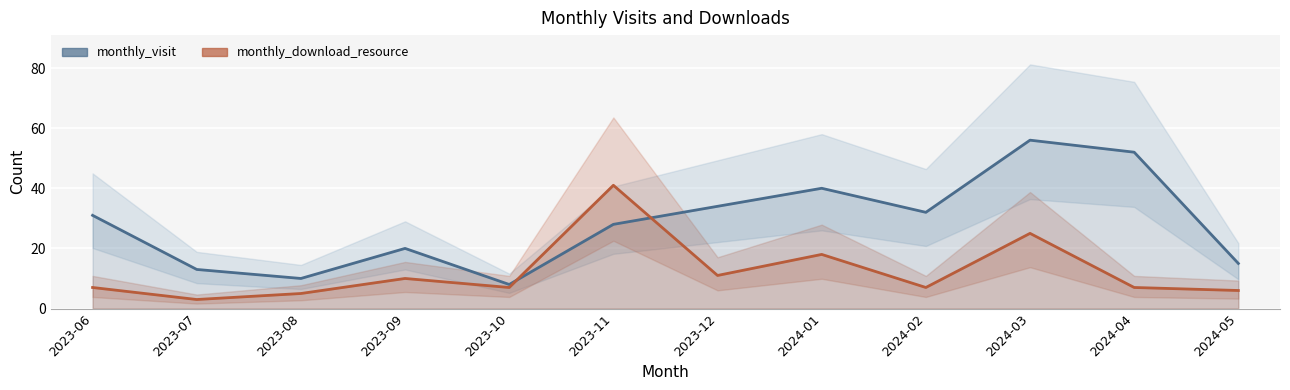

Which label corresponds to the smallest value in the chart?

2023-07